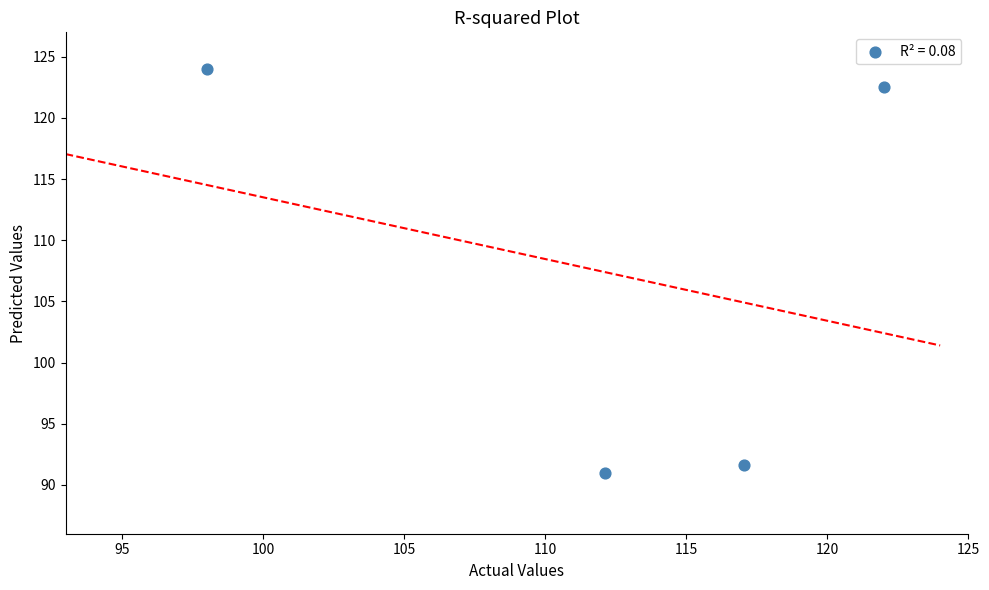

What is the average Y value?

107.3